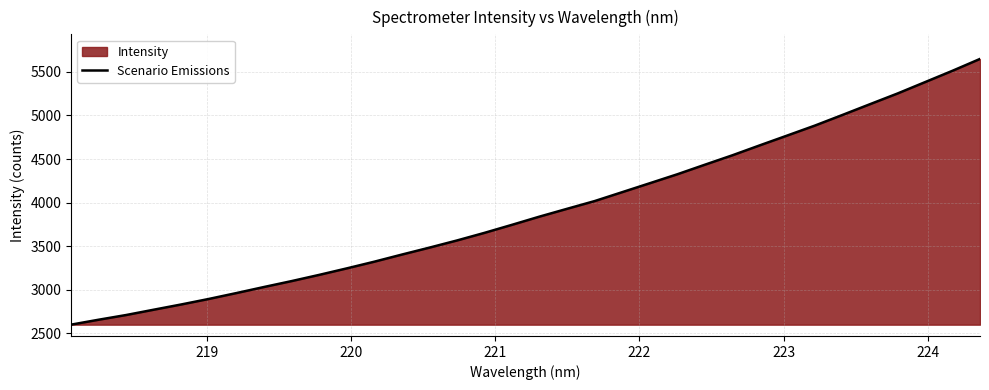

What is the difference between the maximum and minimum values?

3050.5